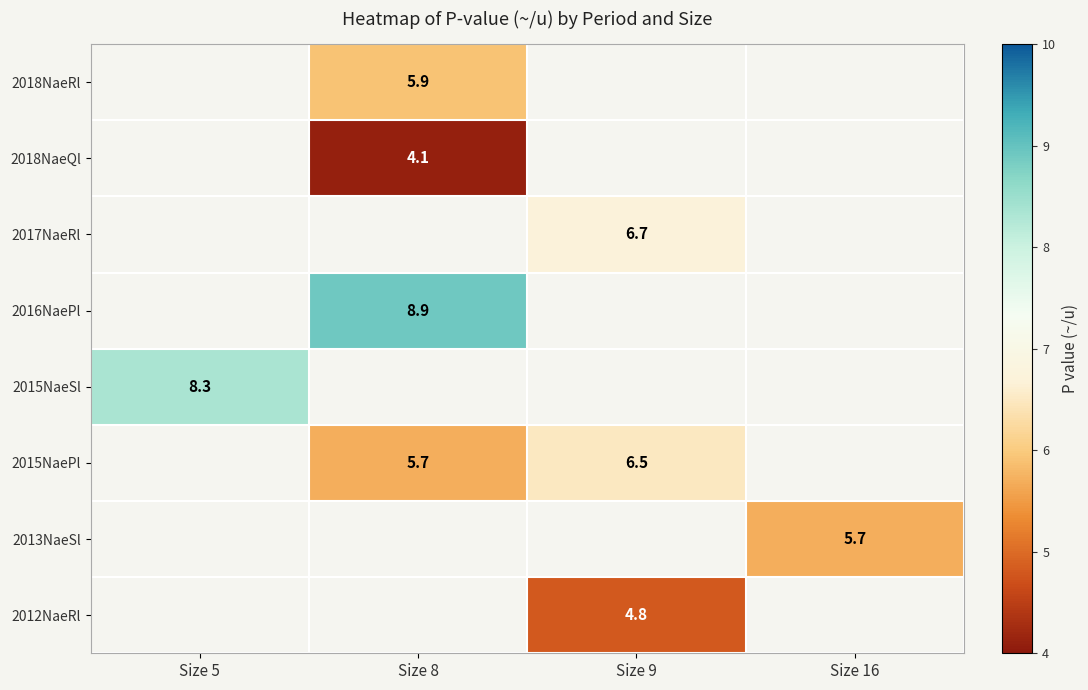

How many distinct data groups are displayed?

8